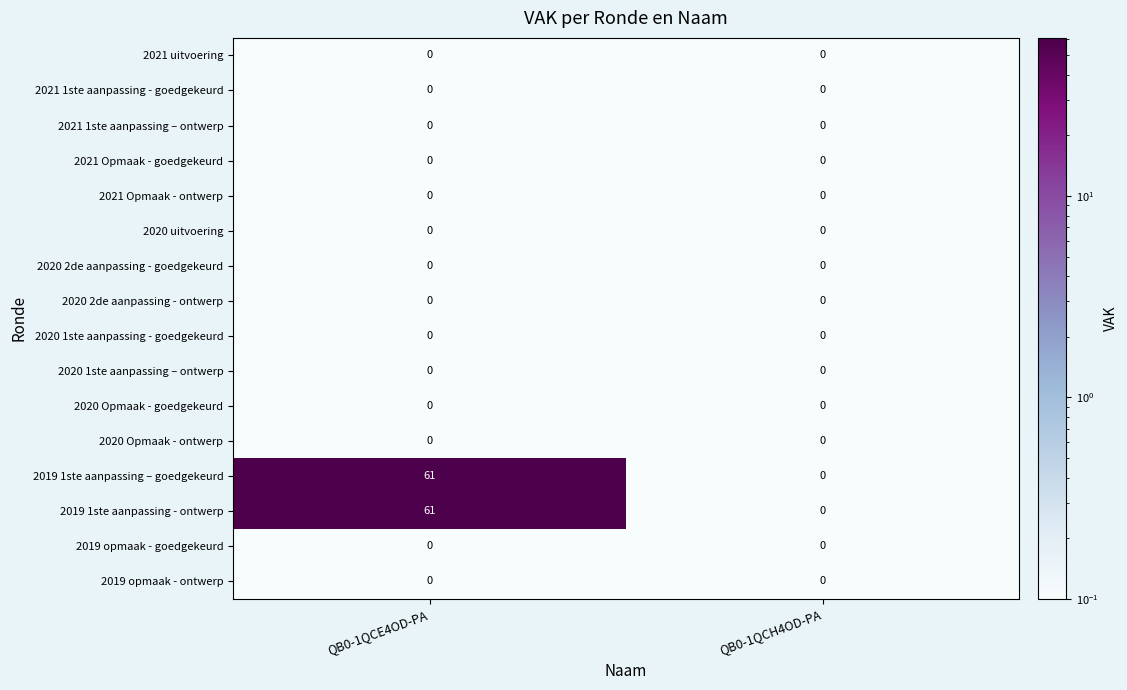

What is the total value across all series at QB0-1QCH4OD-PA?

0